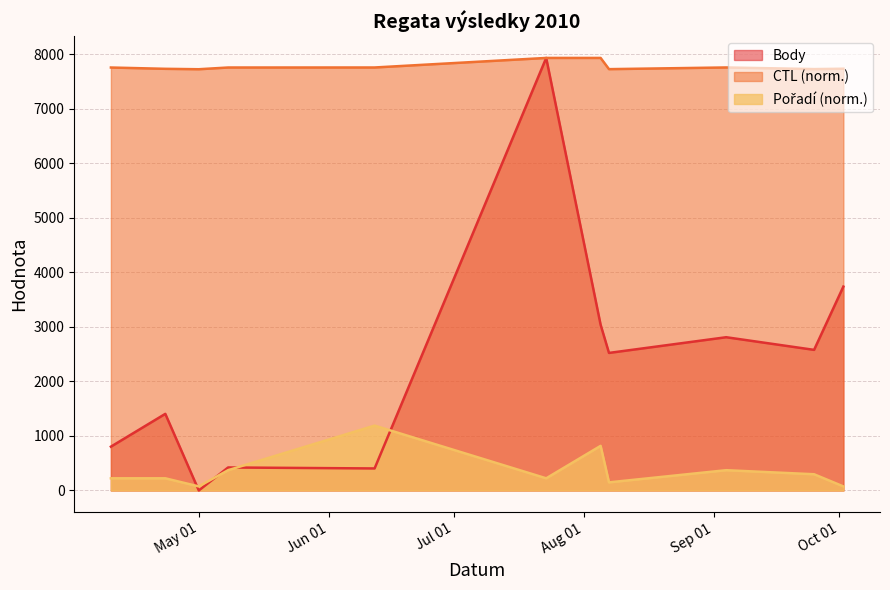

What is the greatest value displayed?

7937.0